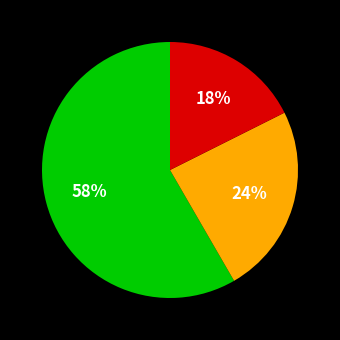

Is there a majority slice in this chart?

Yes